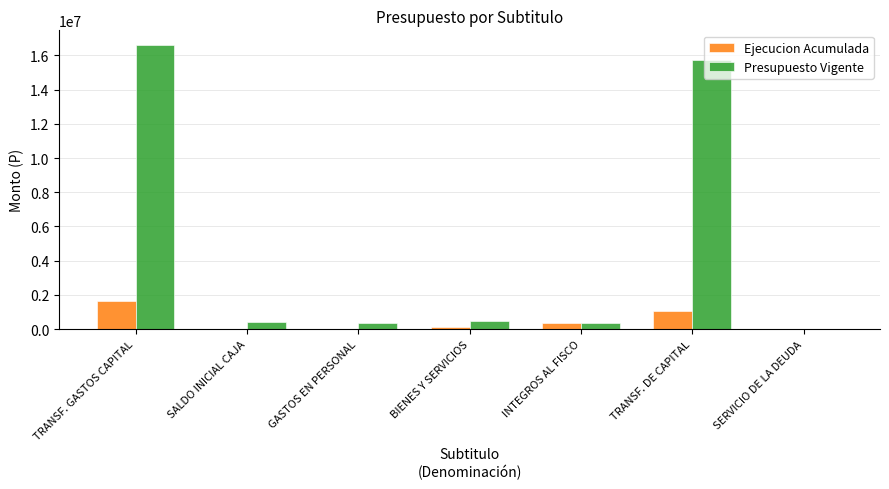

What is the maximum value shown in the chart?

16628263